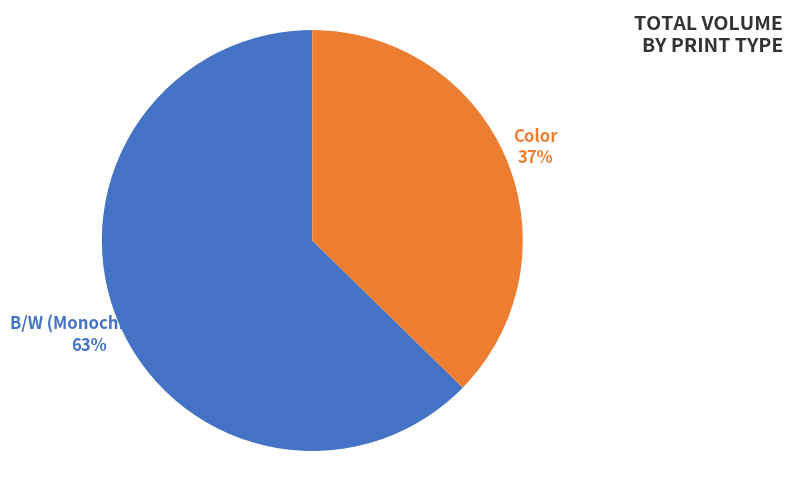

To the nearest percent, what is the average slice percentage?

50%